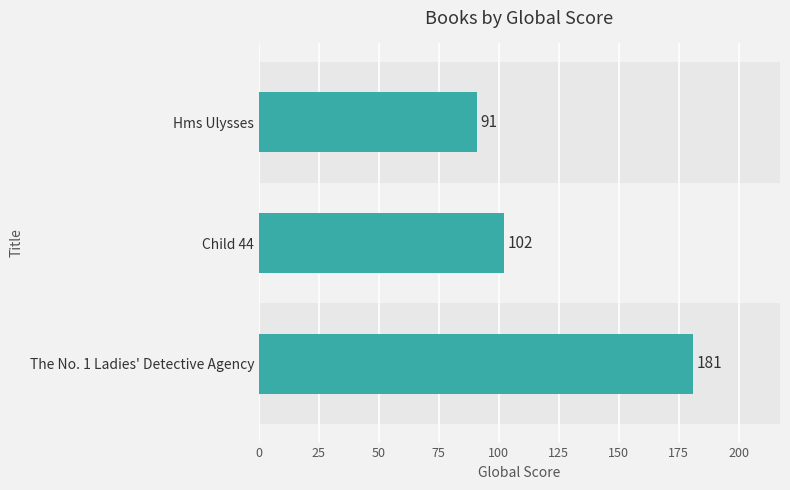

Reading top to bottom, list all the values displayed in this chart.

Hms Ulysses=91	Child 44=102	The No. 1 Ladies' Detective Agency=181